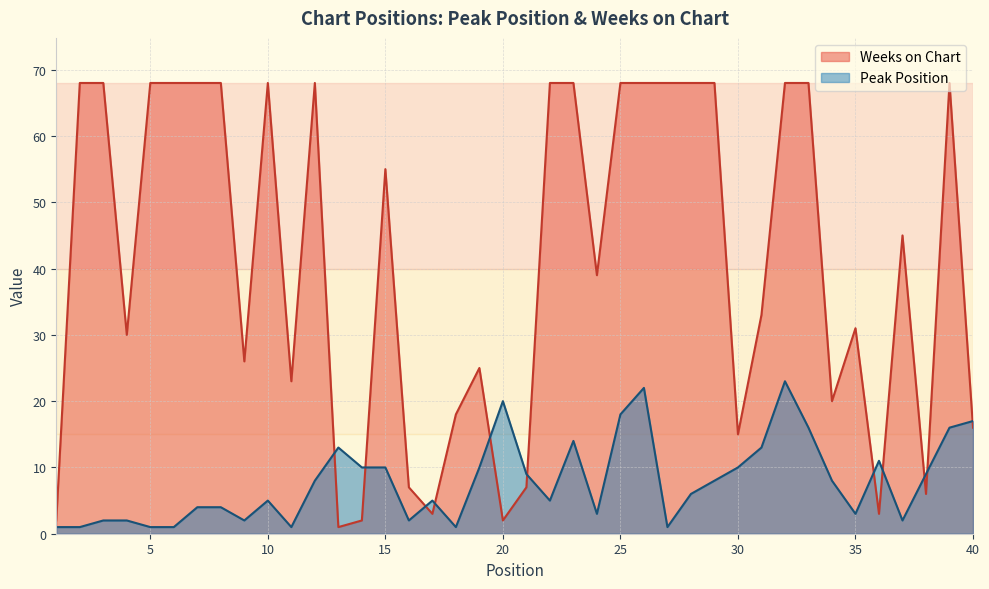

What is the minimum value for Peak Position?

1